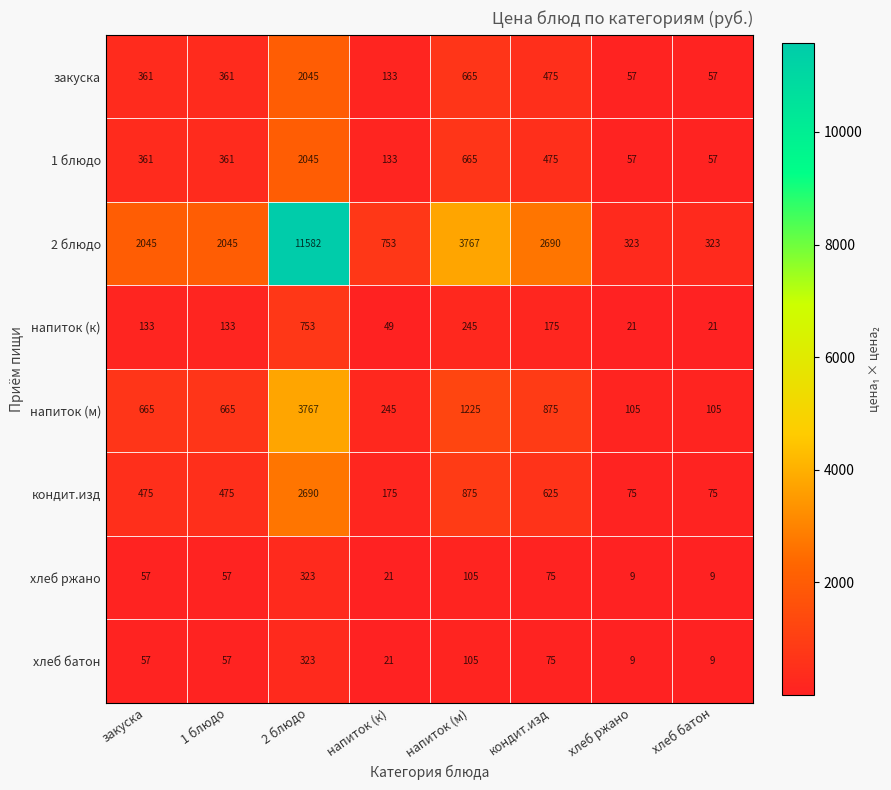

Between закуска and напиток (к), which series saw the biggest shift?

2 блюдо